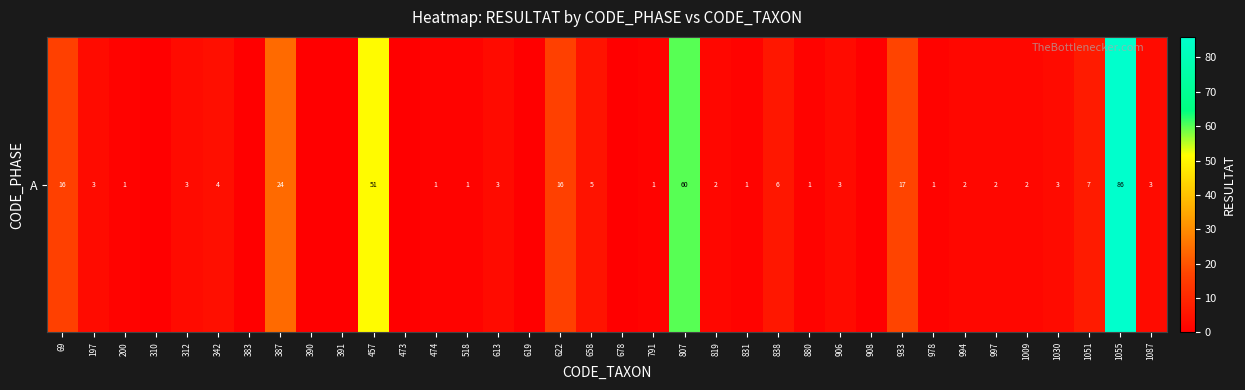

How many categories are shown in the chart?

36